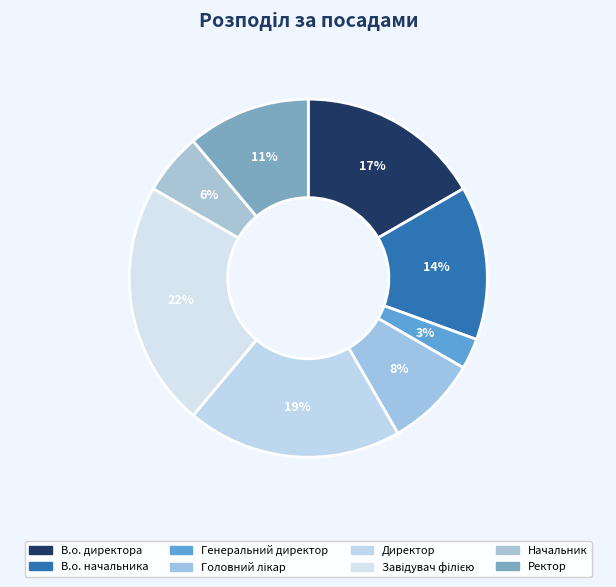

To the nearest percent, what is the difference between the largest and smallest slice percentages?

19%